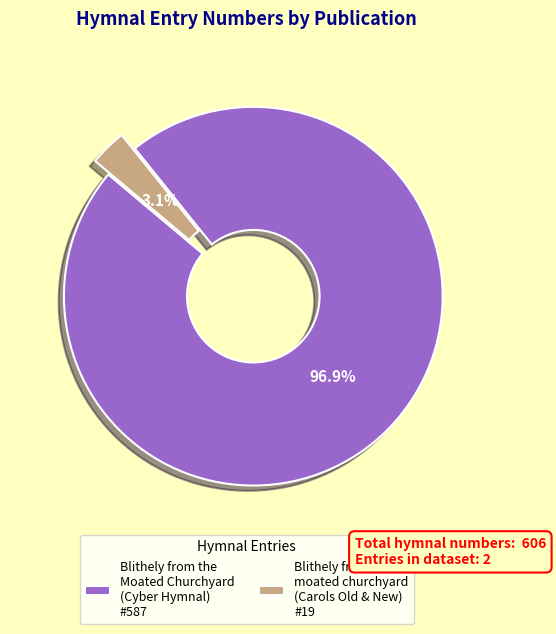

Which category has the smallest portion of the pie?

Blithely from the moated churchyard (Carols Old & New) #19